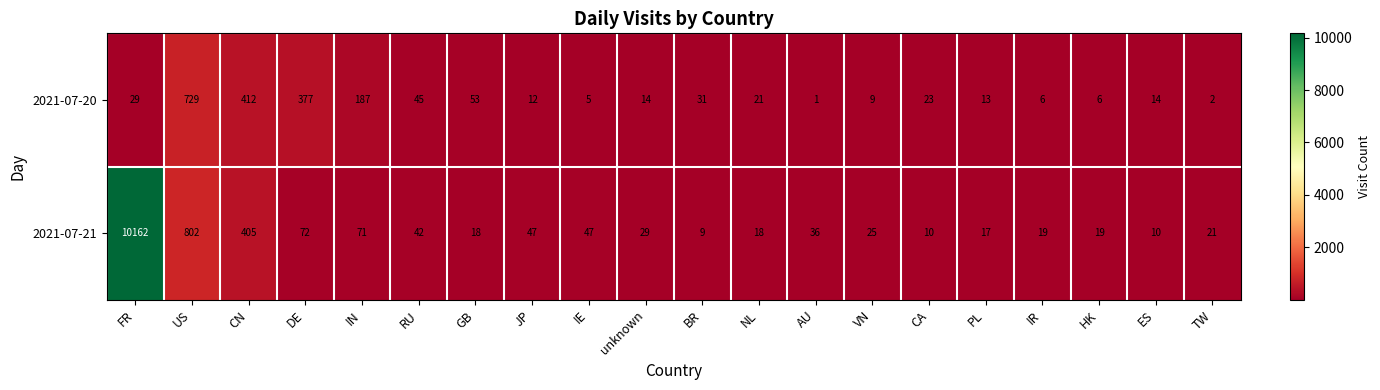

How many data points in 2021-07-21 are less than 29?

10